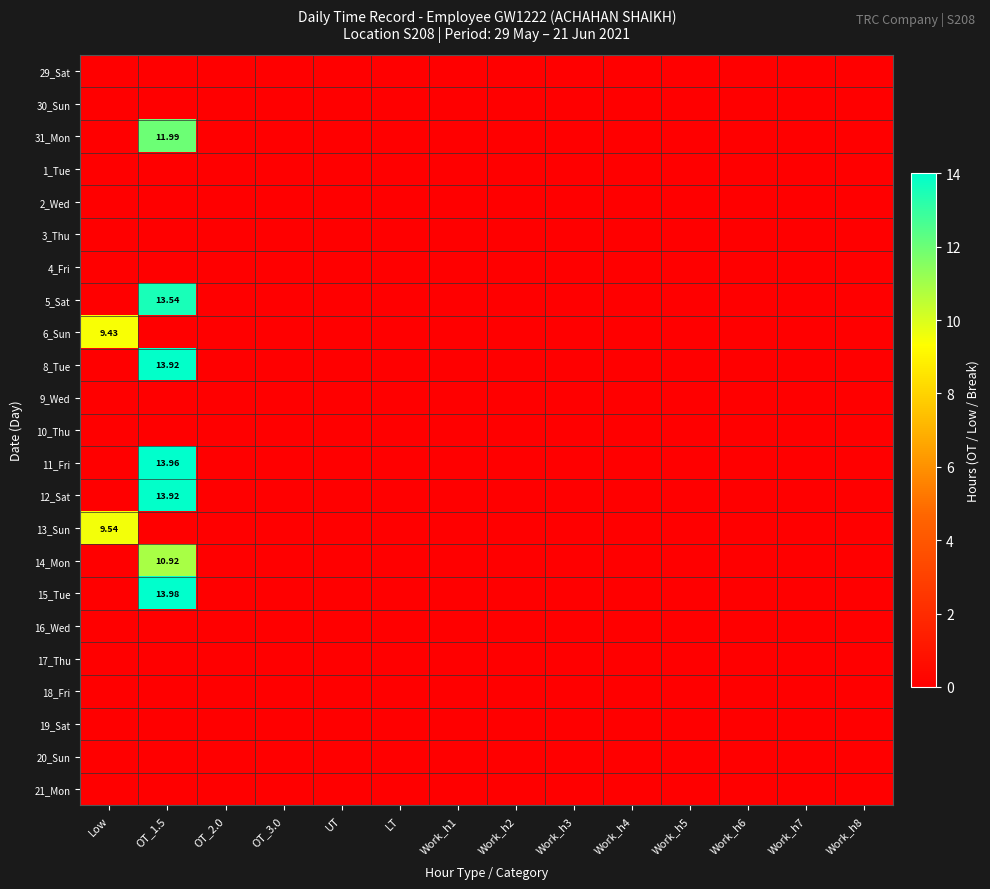

Is it true that 8_Tue equals -6.4 at Work_h6?

False